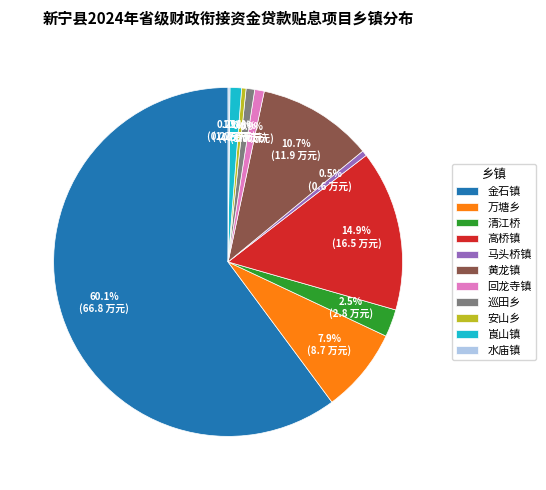

Between 高桥镇 and 巡田乡, which is larger?

高桥镇